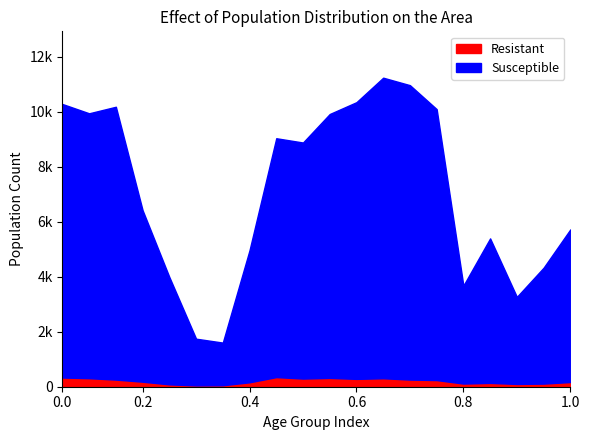

How many lines are shown in the chart?

2